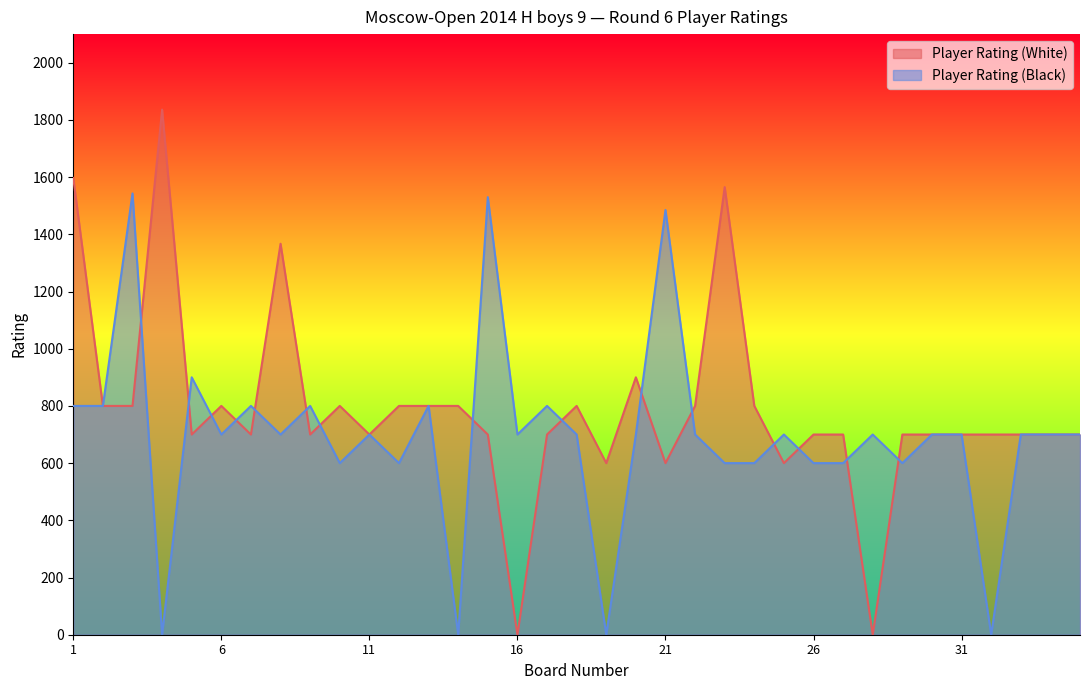

Which series ends up on top after the final intersection of Player Rating (Black) and Player Rating (White)?

Player Rating (White)